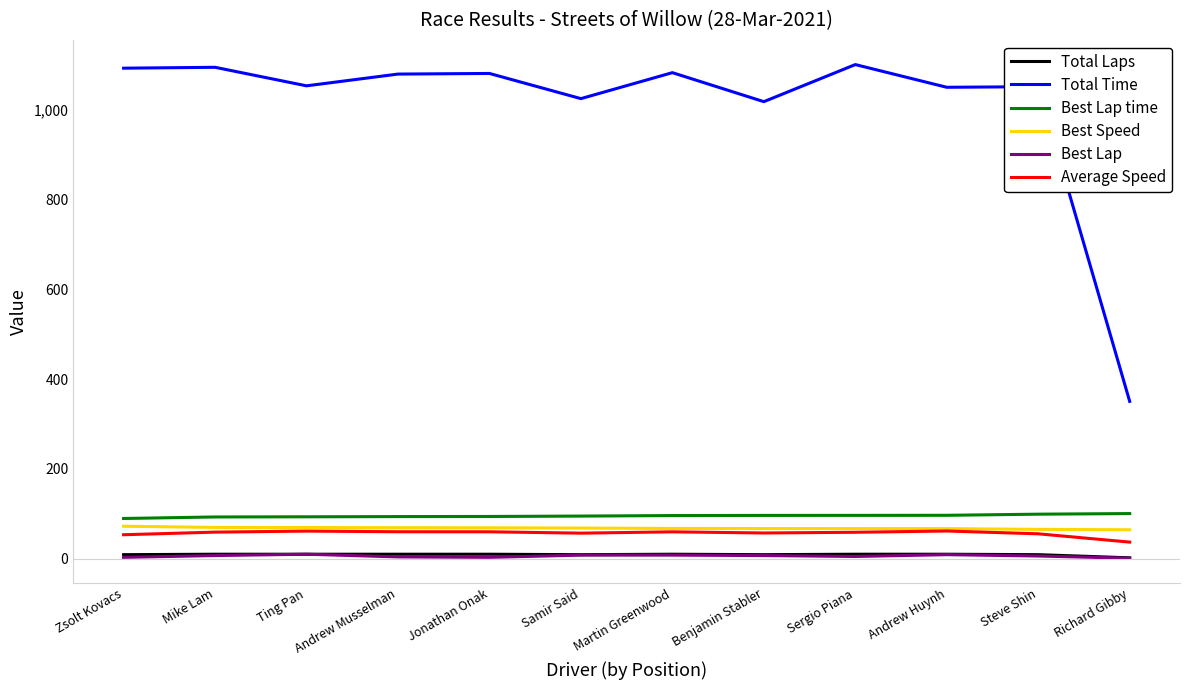

True or false: Best Lap and Best Lap time intersect in this chart.

False